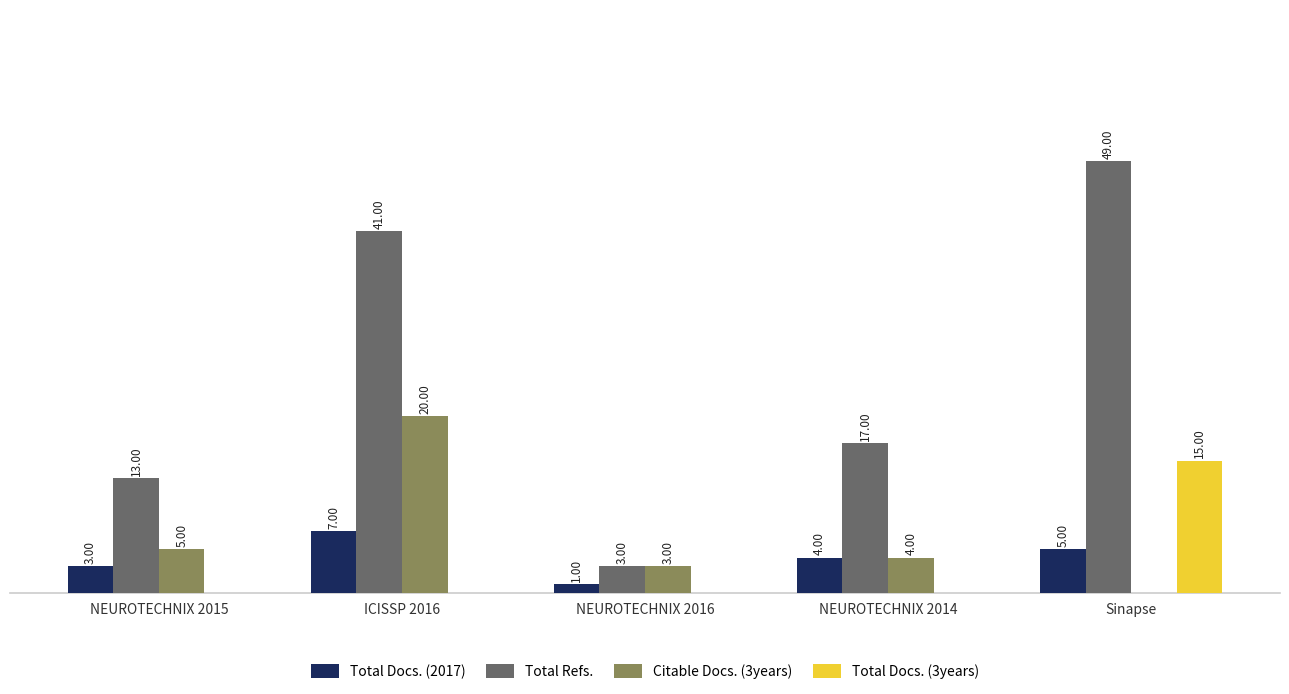

Which series has the largest total across all categories?

Total Refs.